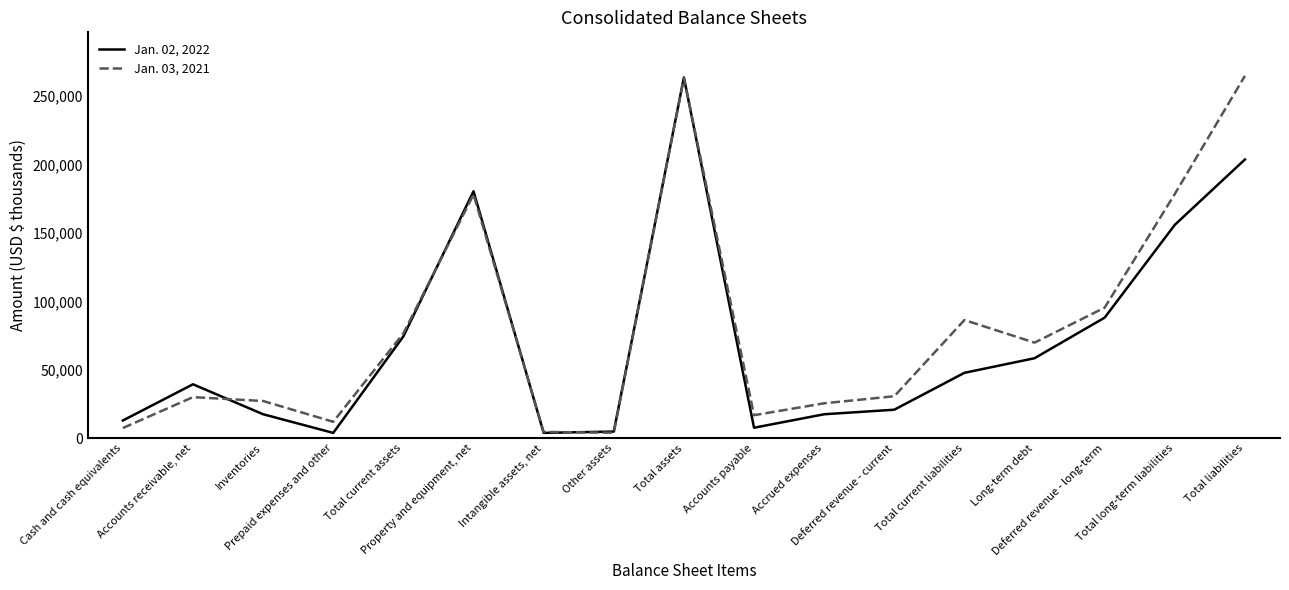

List the labels in order of Jan. 02, 2022 value, largest first.

Total assets, Total liabilities, Property and equipment, net, Total long-term liabilities, Deferred revenue - long-term, Total current assets, Long-term debt, Total current liabilities, Accounts receivable, net, Deferred revenue - current, Inventories, Accrued expenses, Cash and cash equivalents, Accounts payable, Other assets, Intangible assets, net, Prepaid expenses and other